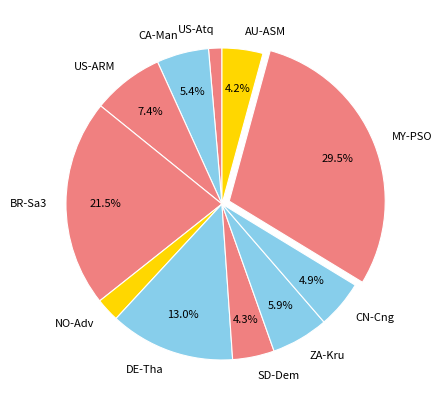

Between CA-Man and ZA-Kru, which is larger?

ZA-Kru